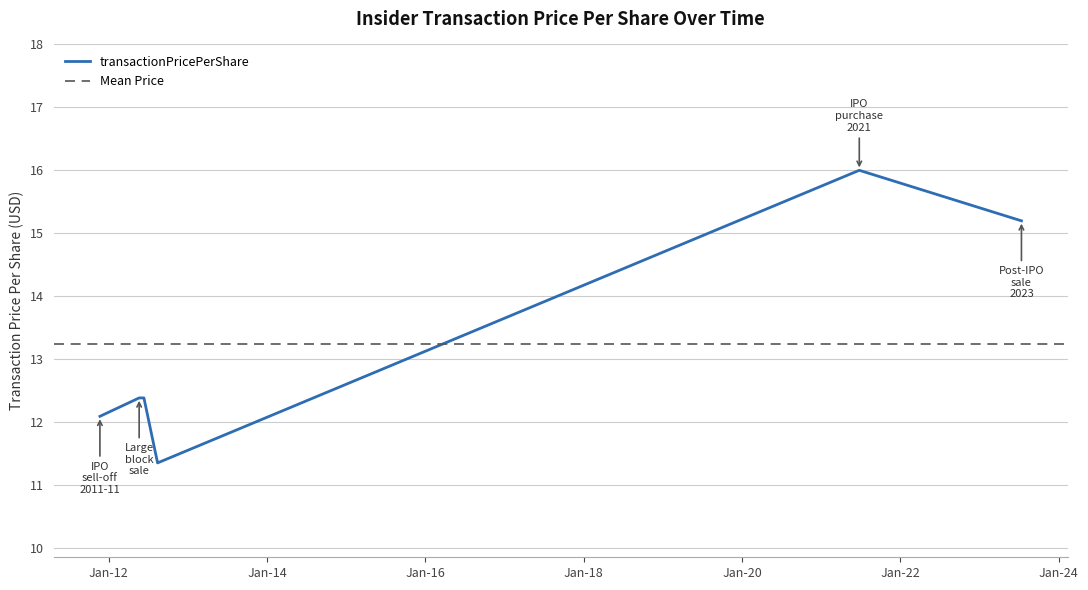

What is the greatest value displayed?

16.0